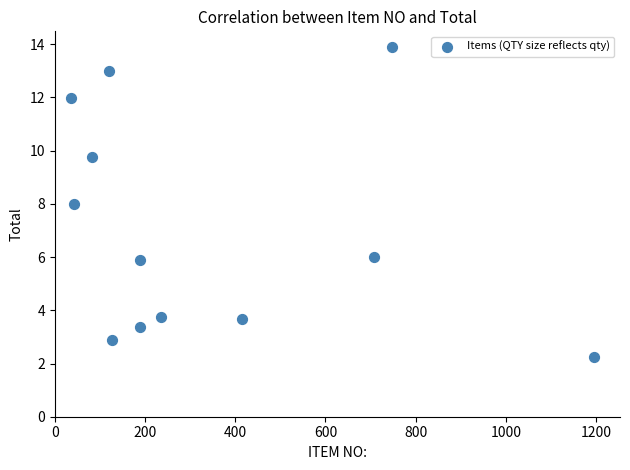

What is the range of X values (max minus min)?

1158.0